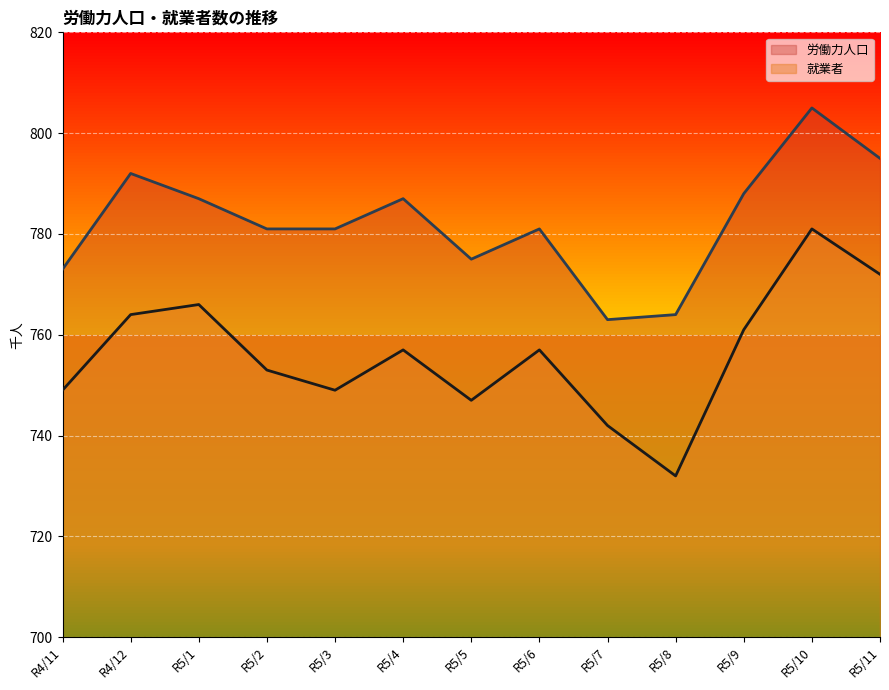

What is the label of the 3rd point from the right?

R5/9